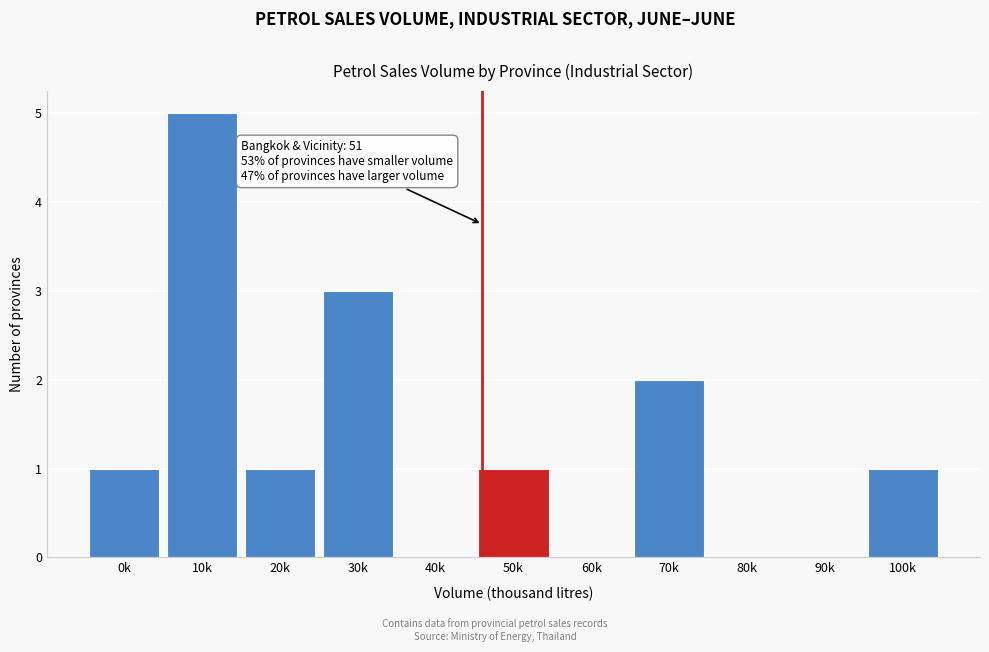

Reading right to left, what are all the values shown in this chart?

100k=1	90k=0	80k=0	70k=2	60k=0	50k=1	40k=0	30k=3	20k=1	10k=5	0k=1